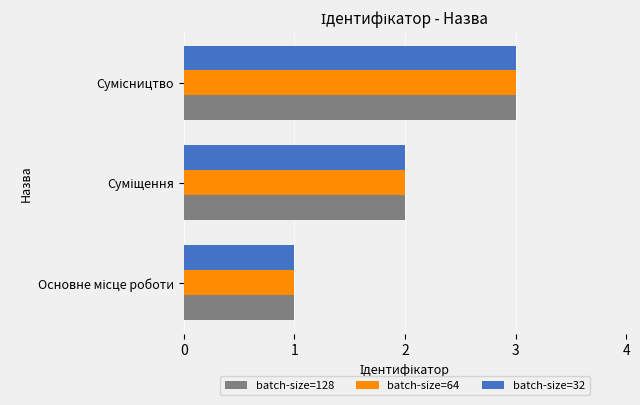

What is the maximum value shown in the chart?

3